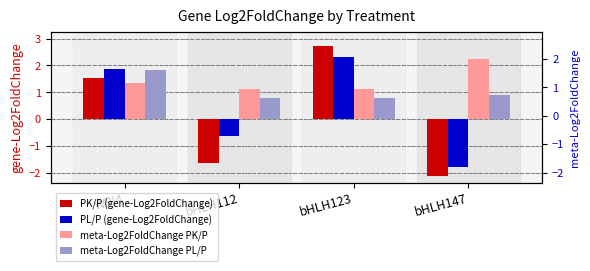

Which series has the largest total across all categories?

meta-Log2FoldChange PK/P